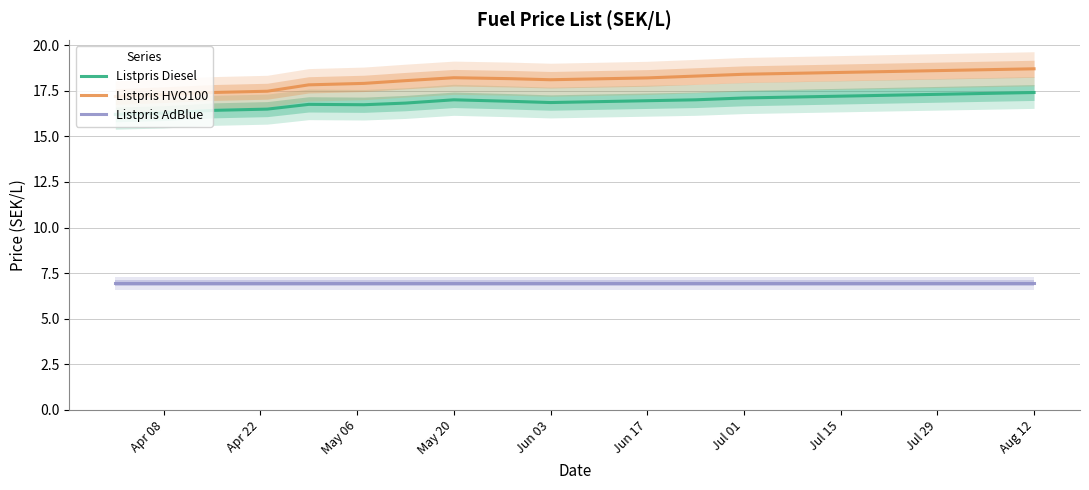

What is the highest value of the Listpris HVO100 series?

18.7